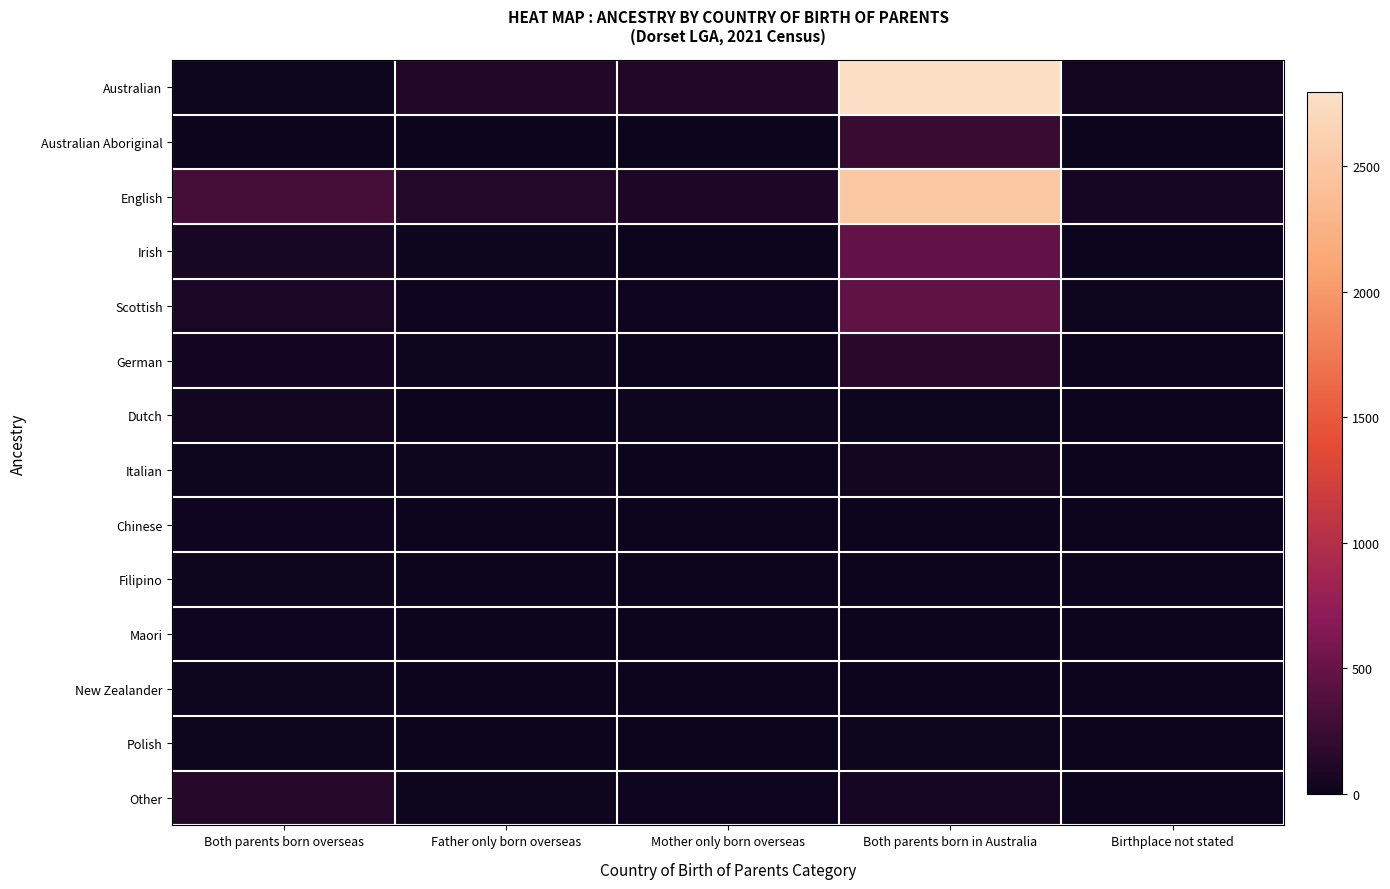

Which label corresponds to the smallest value in the chart?

Both parents born overseas